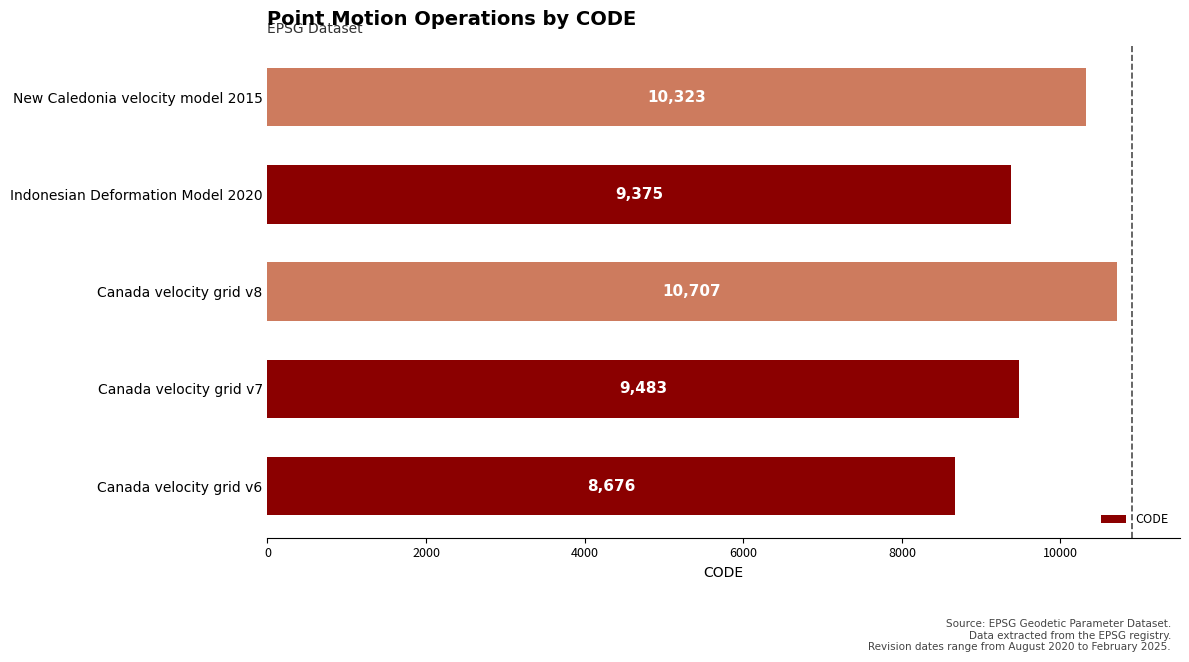

Rank the categories by value from lowest to highest.

Canada velocity grid v6, Indonesian Deformation Model 2020, Canada velocity grid v7, New Caledonia velocity model 2015, Canada velocity grid v8